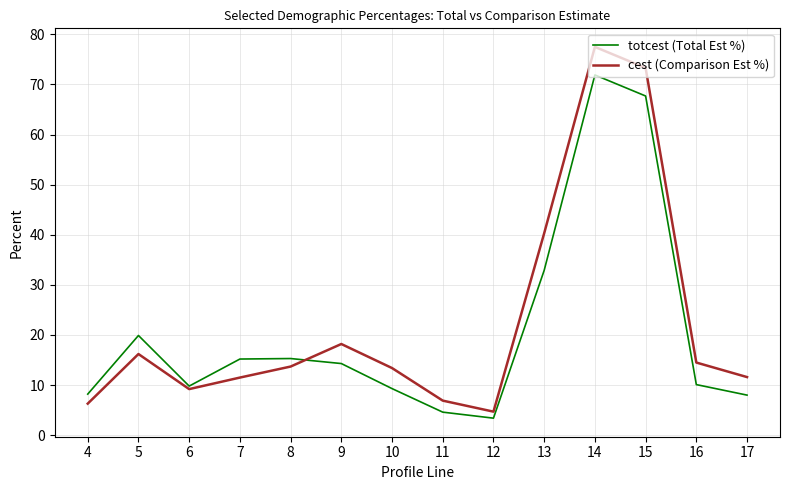

What is the difference between the totcest (Total Est %) values at 11 and 4?

3.6